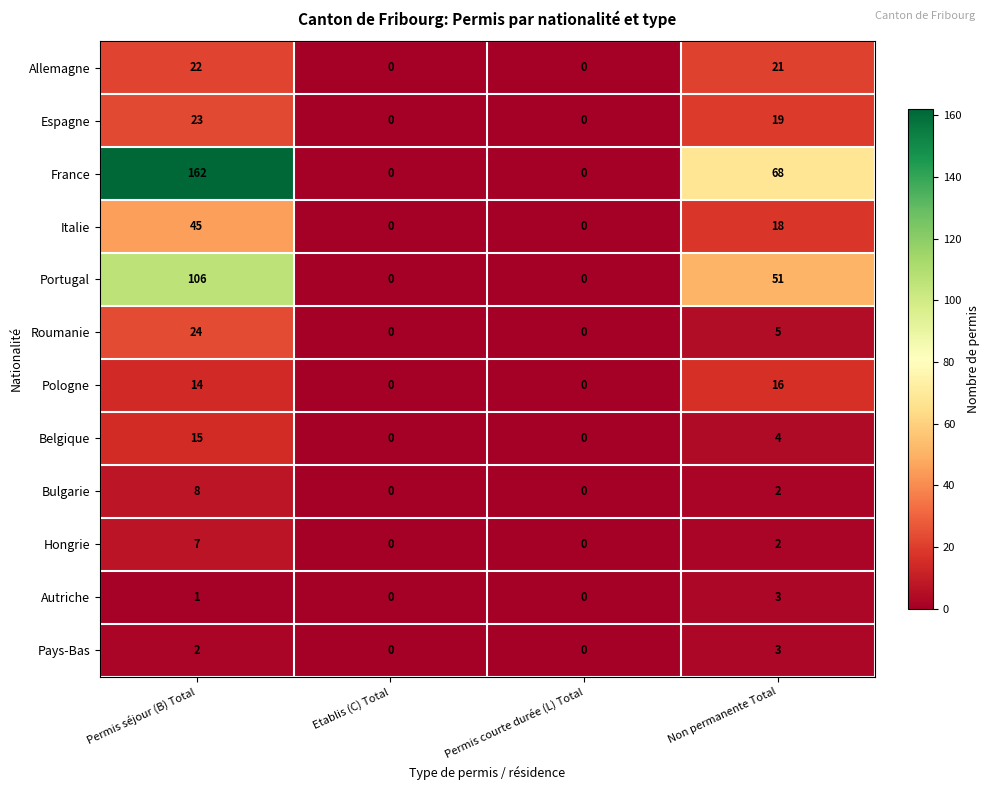

The Allemagne series shows 13 at Permis séjour (B) Total. True or false?

False